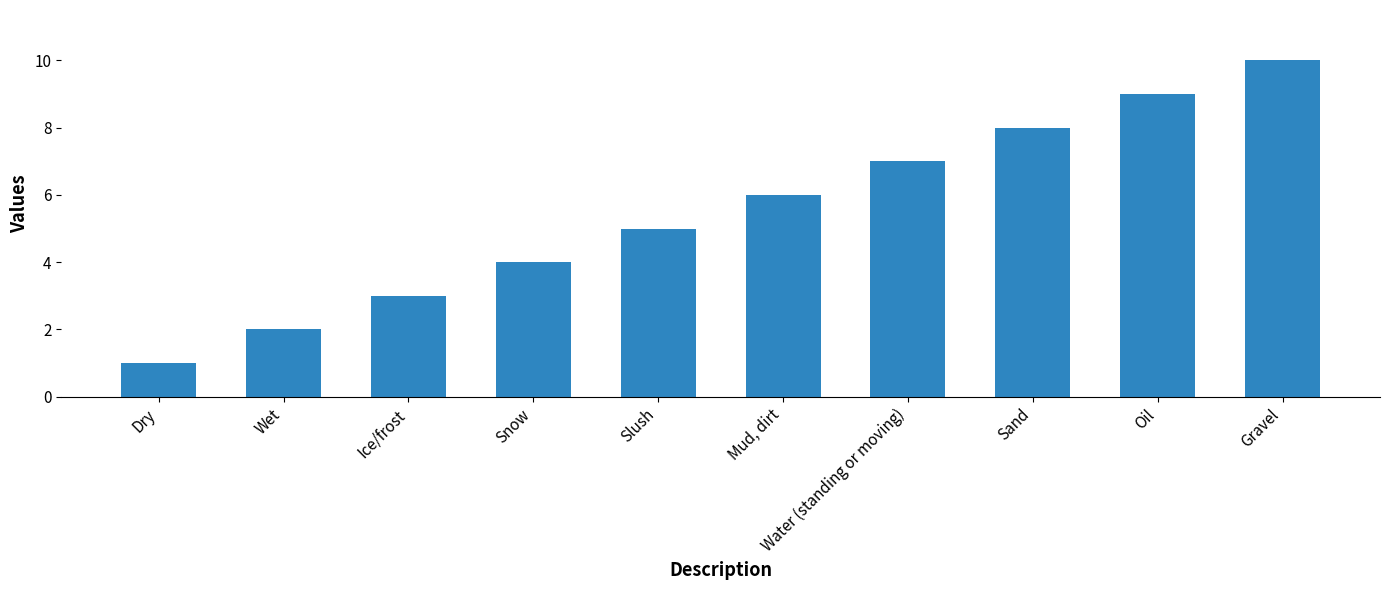

The value at Dry is 2. True or false?

False